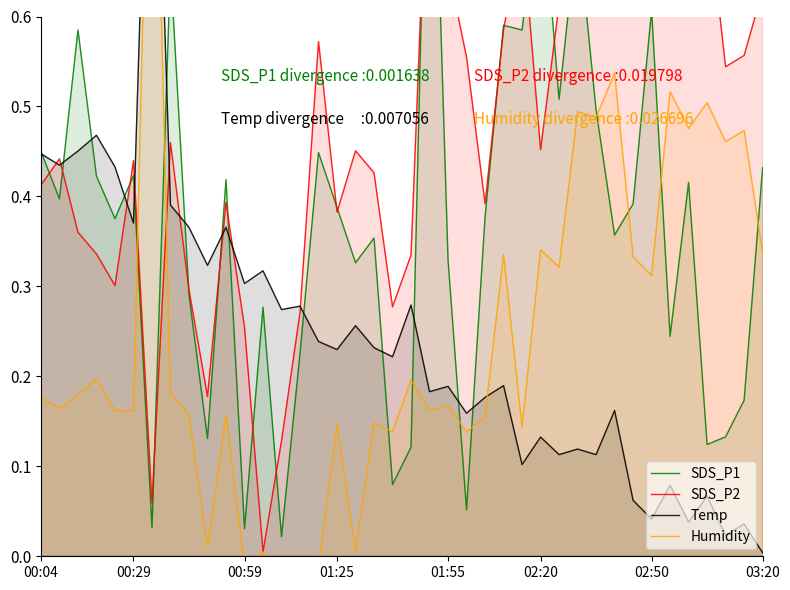

What is the total value across all series at 29?

2.1